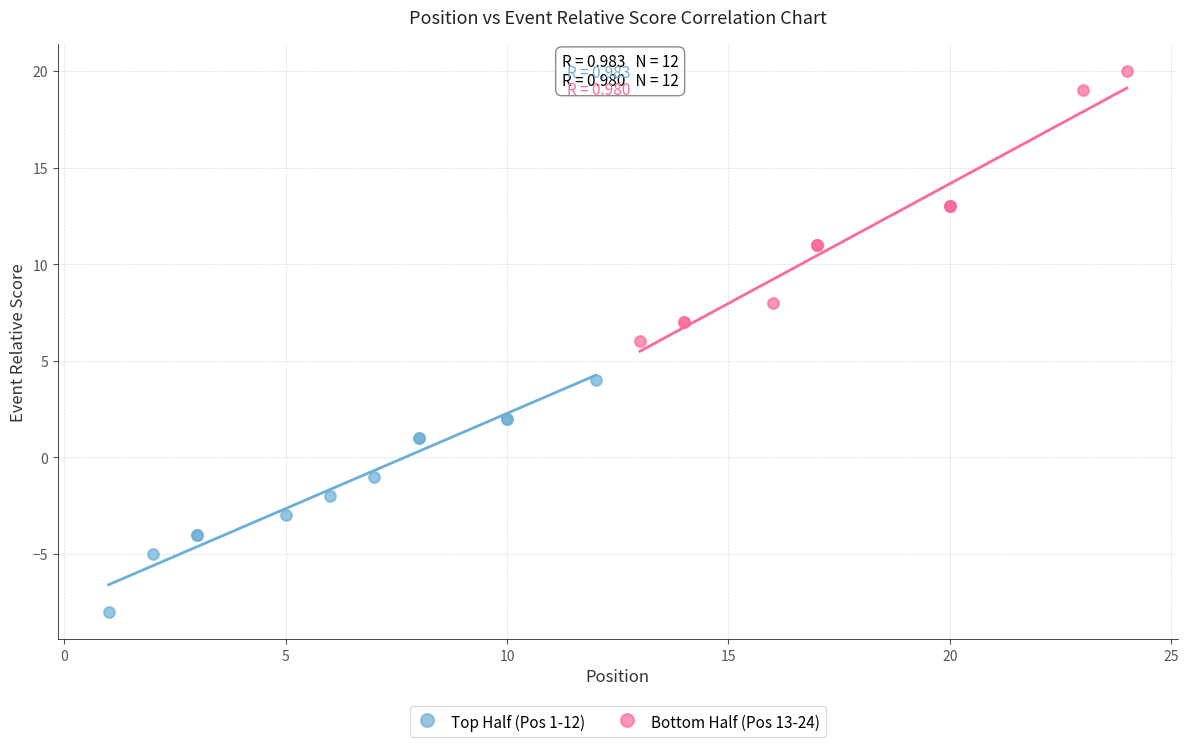

Which series contains the highest Y value?

Bottom Half (Pos 13-24)